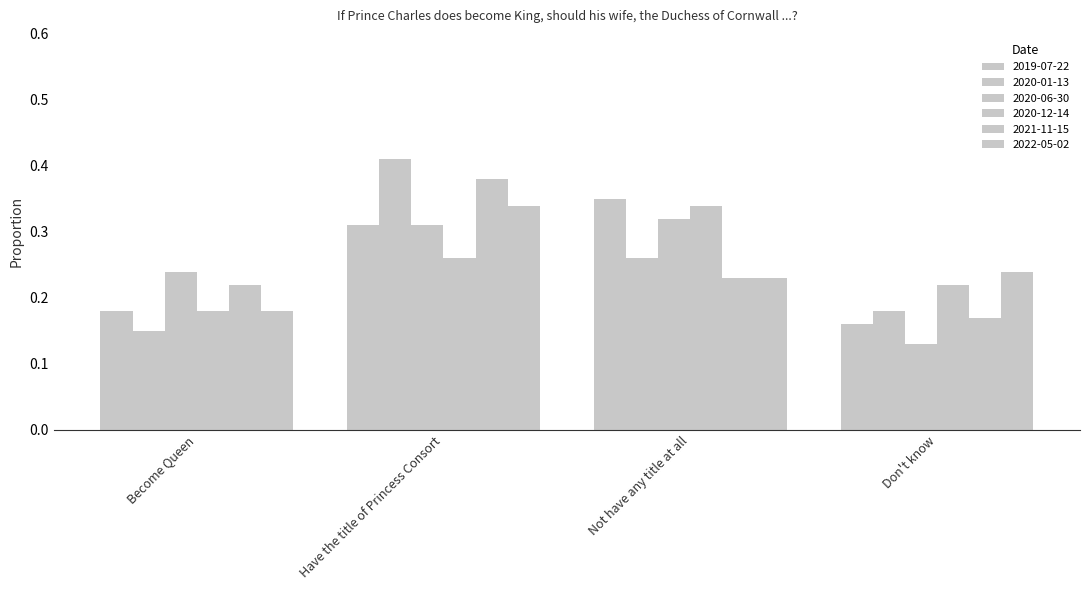

Which series changed the most between Become Queen and Have the title of Princess Consort?

2020-01-13